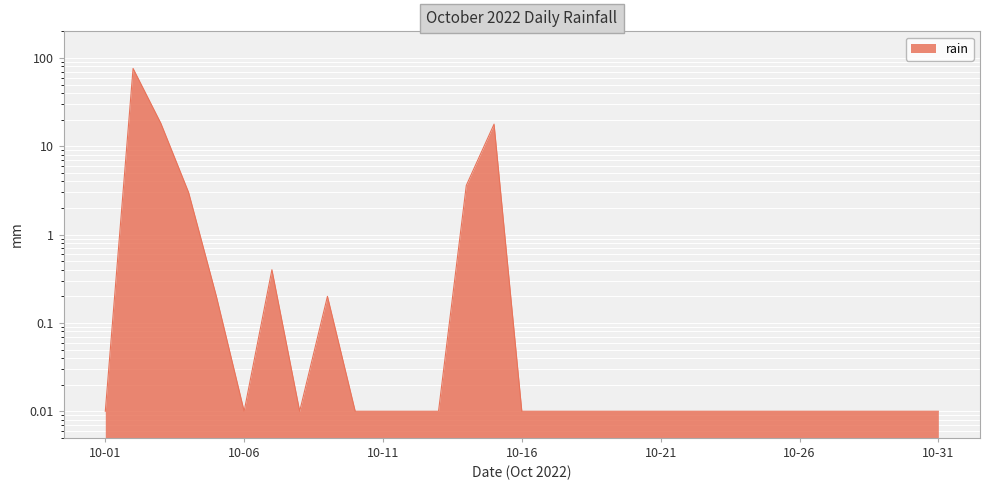

The value at 2022-10-24 is 0.0. True or false?

False